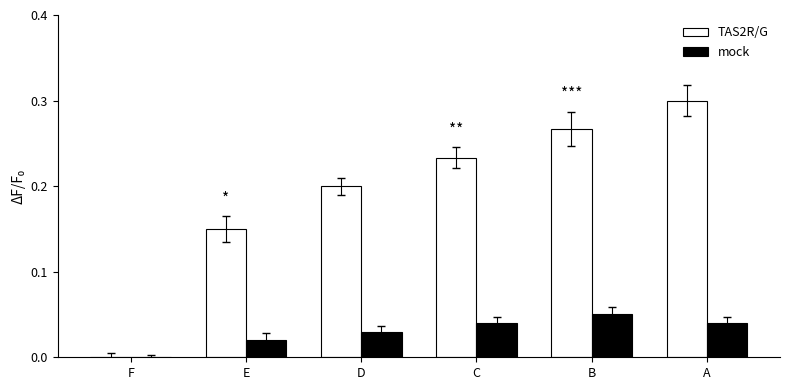

Is the value of TAS2R/G at C greater than the value of mock at A?

Yes